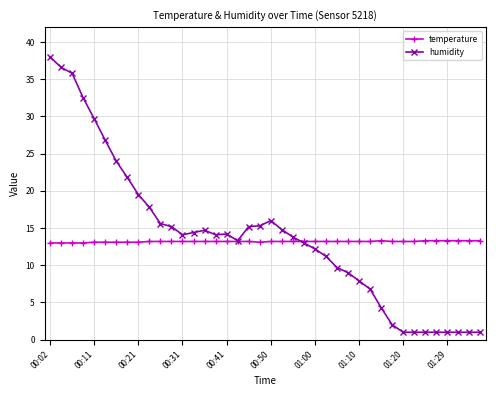

Which series ends up on top after the final intersection of humidity and temperature?

temperature